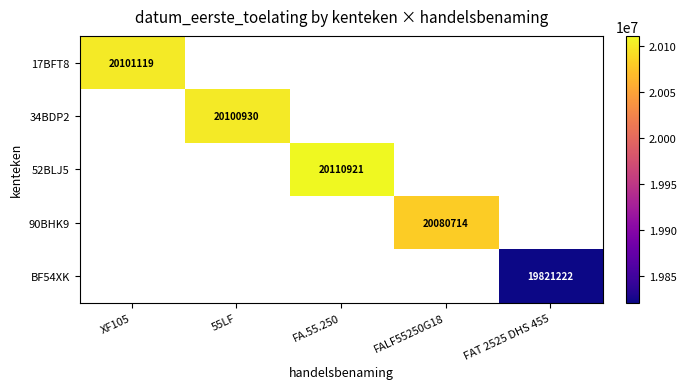

At how many categories does at least one series exceed 19862762?

4